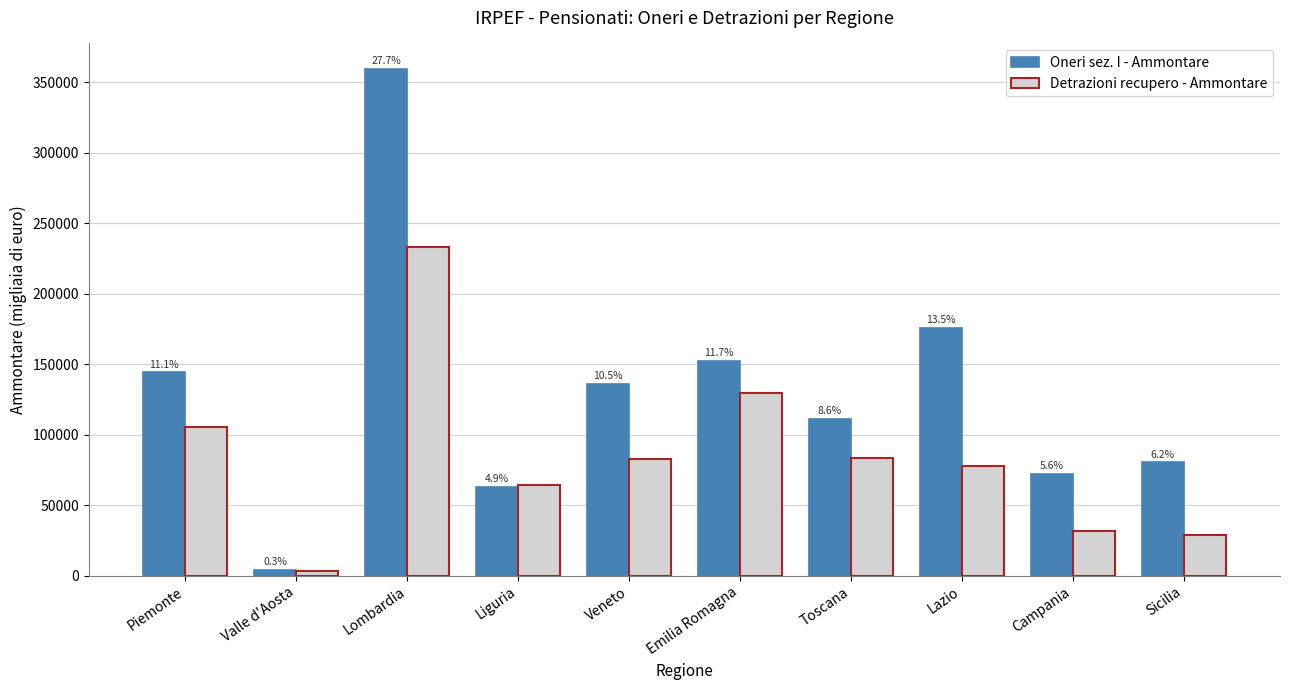

What position from the left is Campania?

9